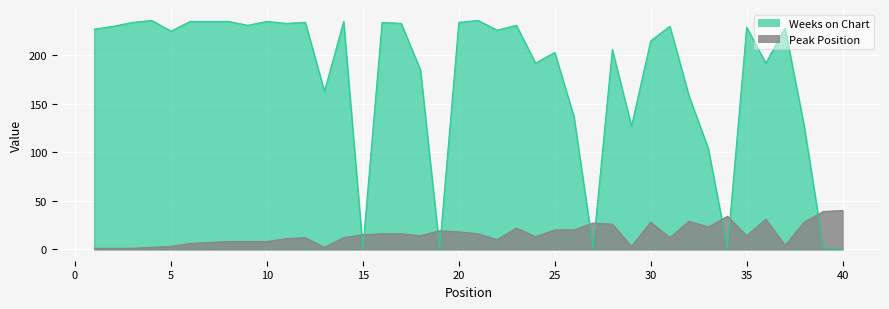

Reading right to left, transcribe all the data shown in this chart.

Peak Position: 40	39	28	4	31	14	34	23	29	12	28	3	26	27	20	20	13	22	10	16	18	19	14	16	16	15	12	2	12	11	8	8	8	7	6	3	2	1	1	1
Weeks on Chart: 1	1	127	228	192	229	1	104	158	230	215	127	206	1	137	203	192	231	226	236	234	1	185	233	234	1	235	163	234	233	235	231	235	235	235	225	236	234	230	227